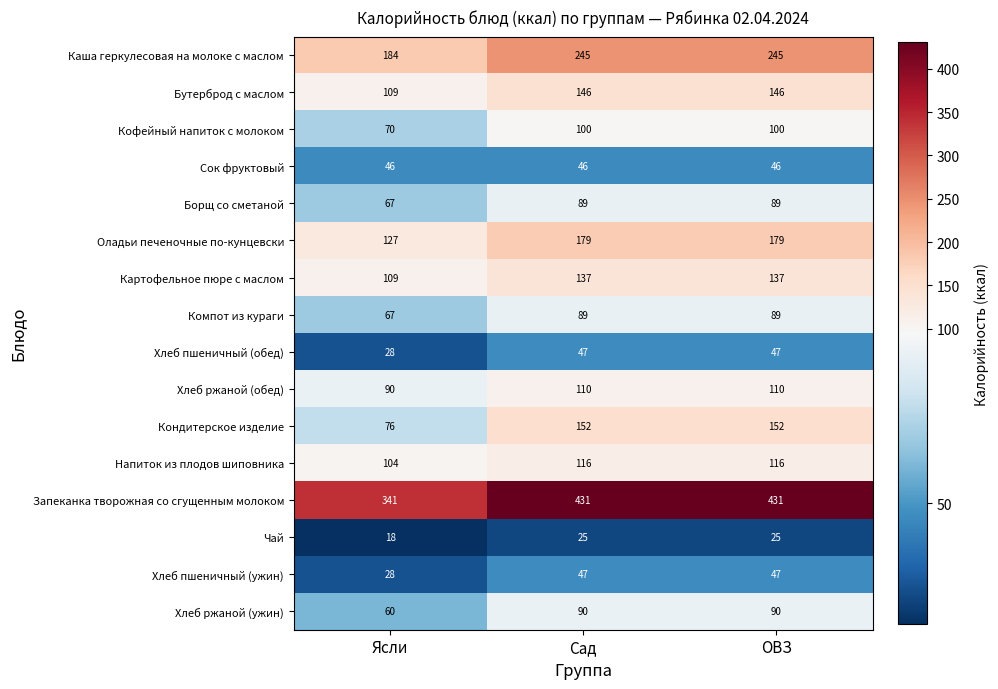

Count the number of categories in the chart.

3